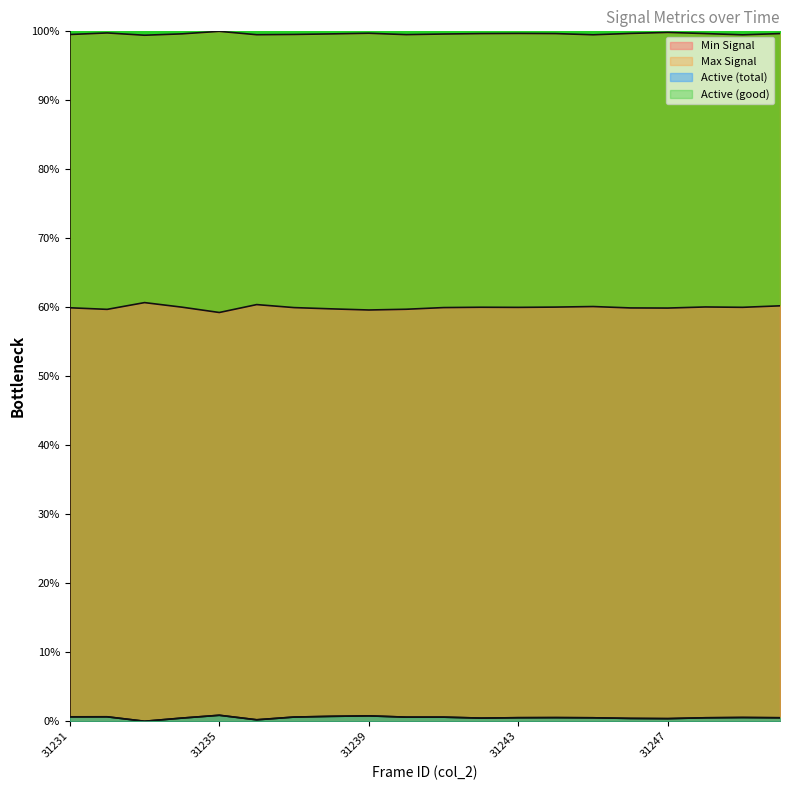

Rank the categories by col_513 value from lowest to highest.

31233, 31236, 31247, 31246, 31242, 31234, 31248, 31245, 31250, 31243, 31244, 31249, 31240, 31241, 31237, 31231, 31232, 31238, 31239, 31235